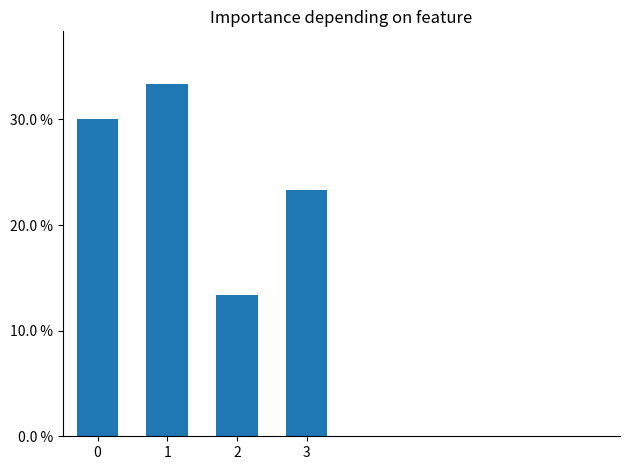

What is the greatest value displayed?

0.3